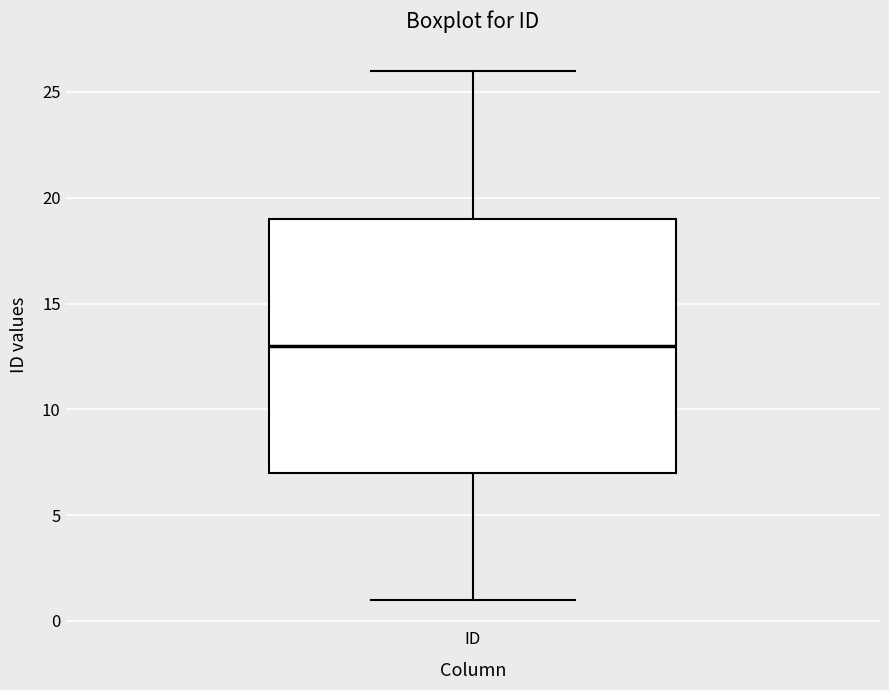

Where does the lower whisker of the box for ID end on the y-axis? The values are not printed on the chart, so give them approximately, as read against the axis.

1